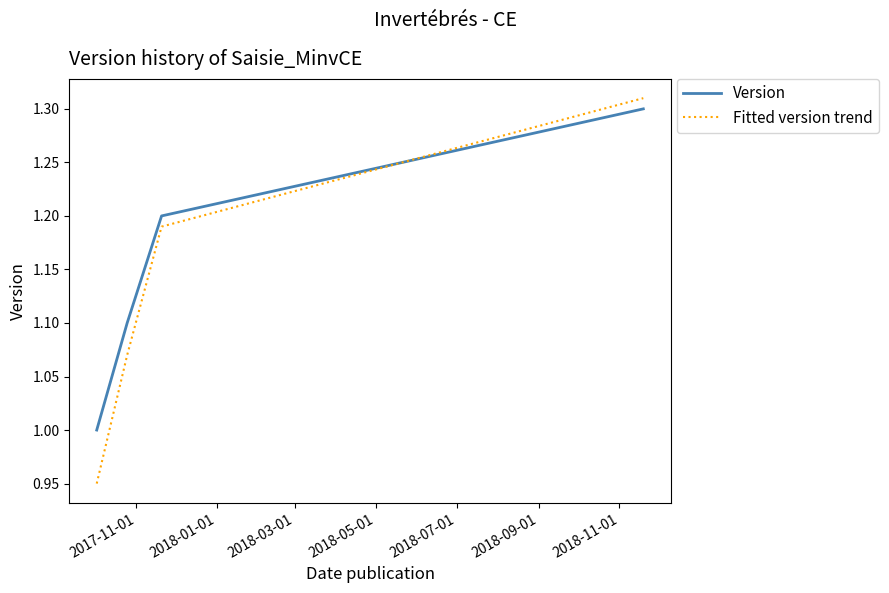

What is the difference between the maximum and minimum values in the Version series?

0.3